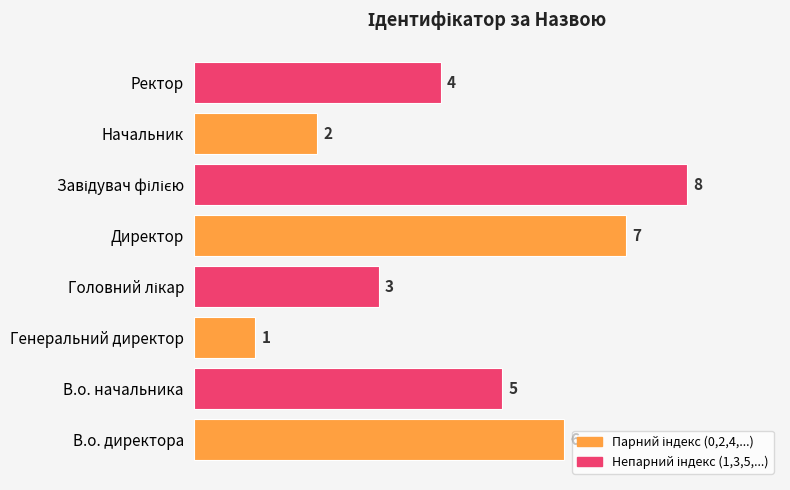

Is it true that the value at В.о. начальника is 9?

False